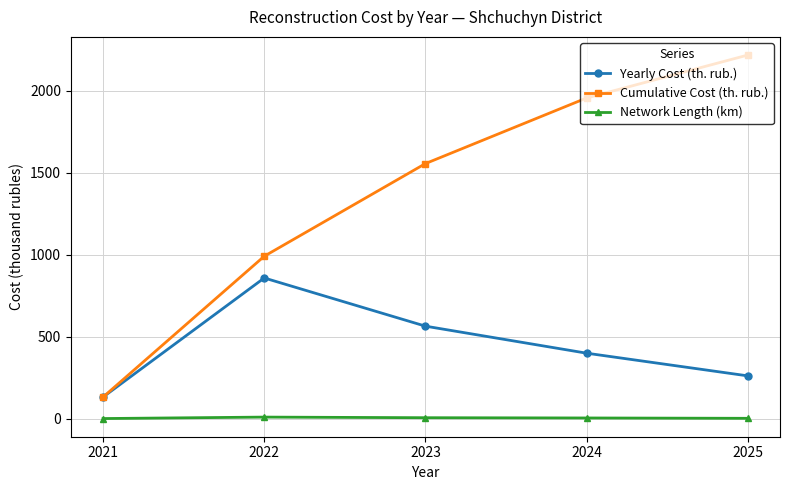

At how many categories does at least one series exceed 1017?

3